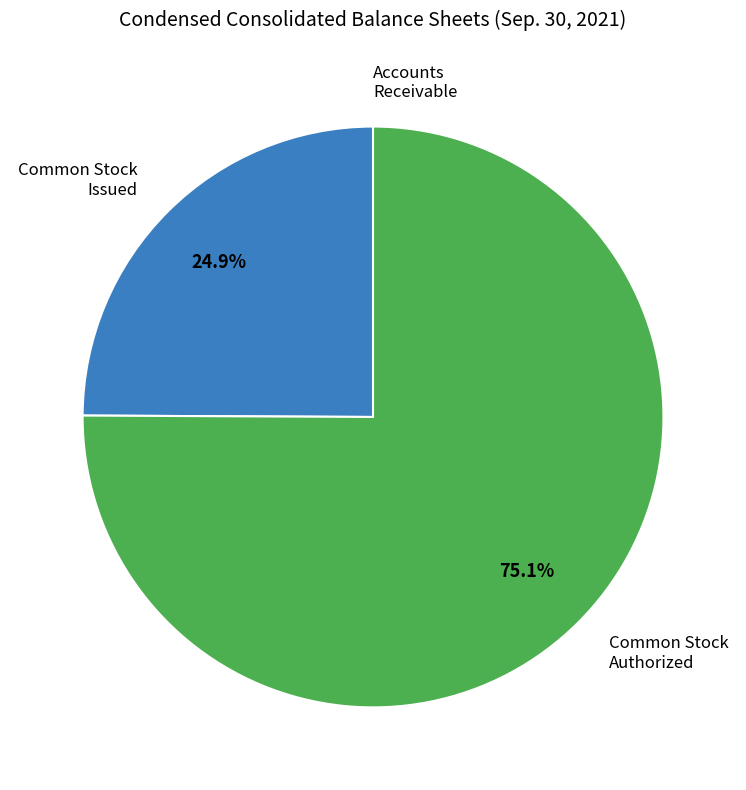

Is there any slice that represents more than half of the pie?

Yes